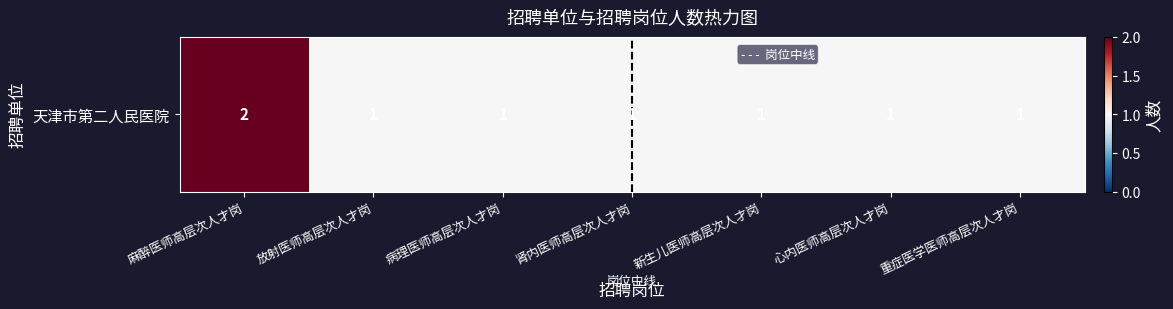

What is the average value?

1